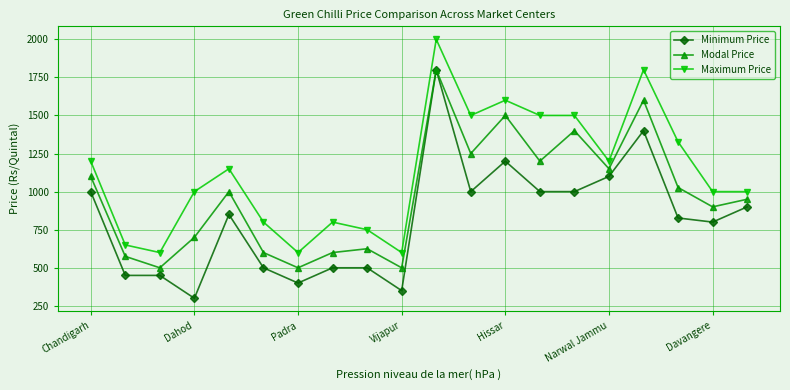

Rank the series by their average value, from lowest to highest.

Minimum Price, Modal Price, Maximum Price